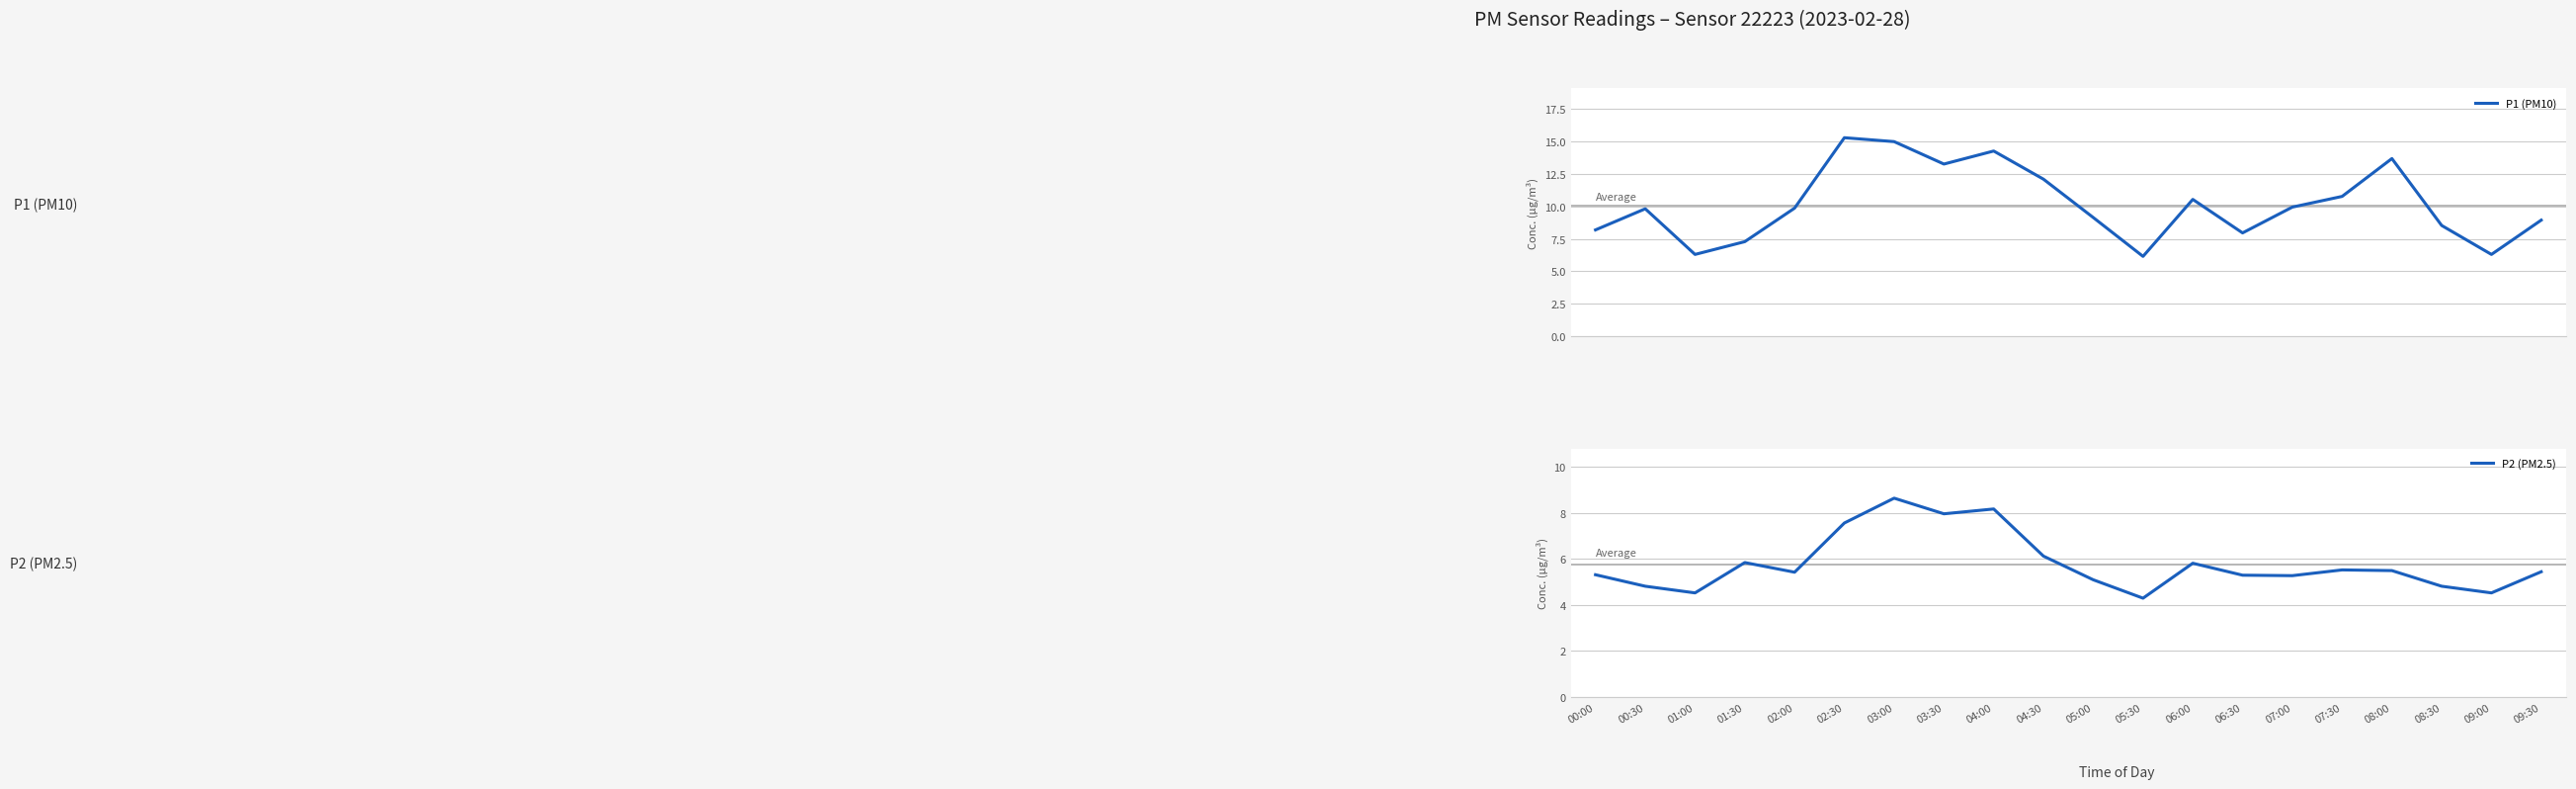

How many values in the P2 (PM2.5) series exceed 5?

15